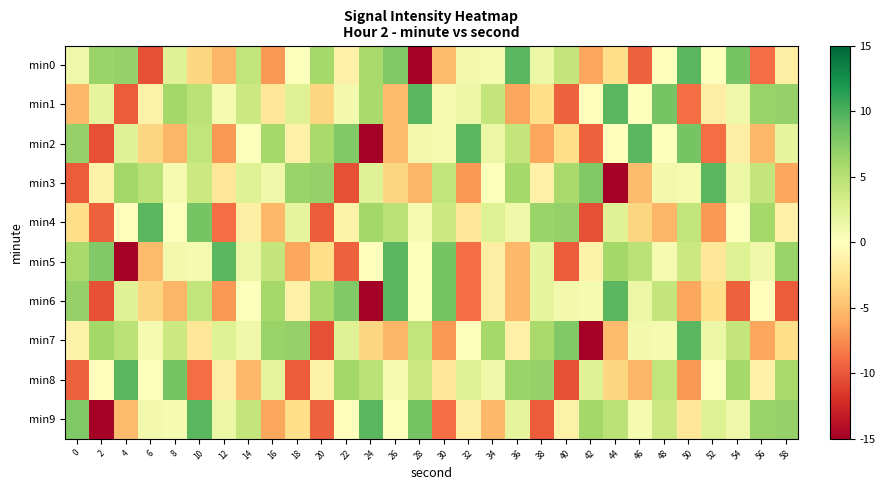

What is the minimum value shown in the chart?

-18.3